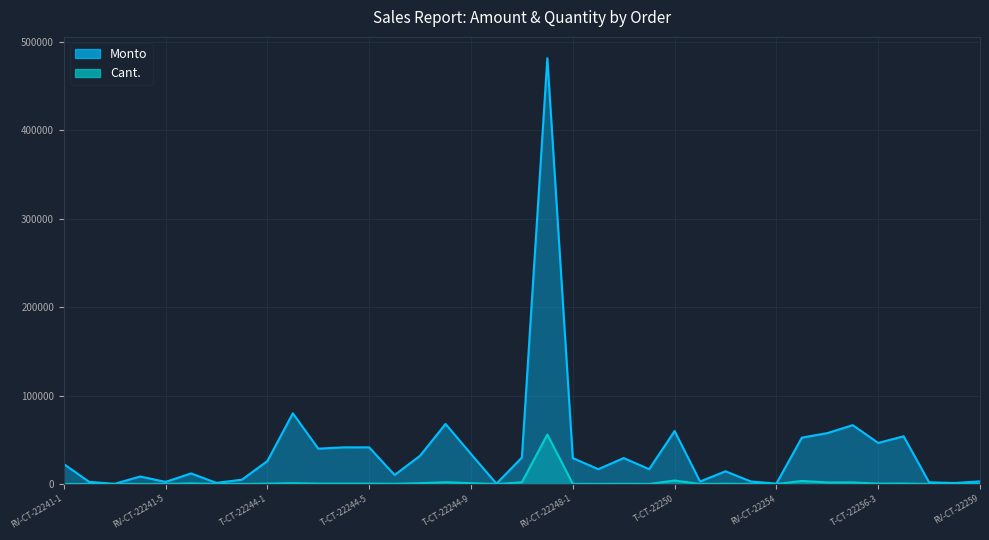

How many categories are shown in the chart?

37